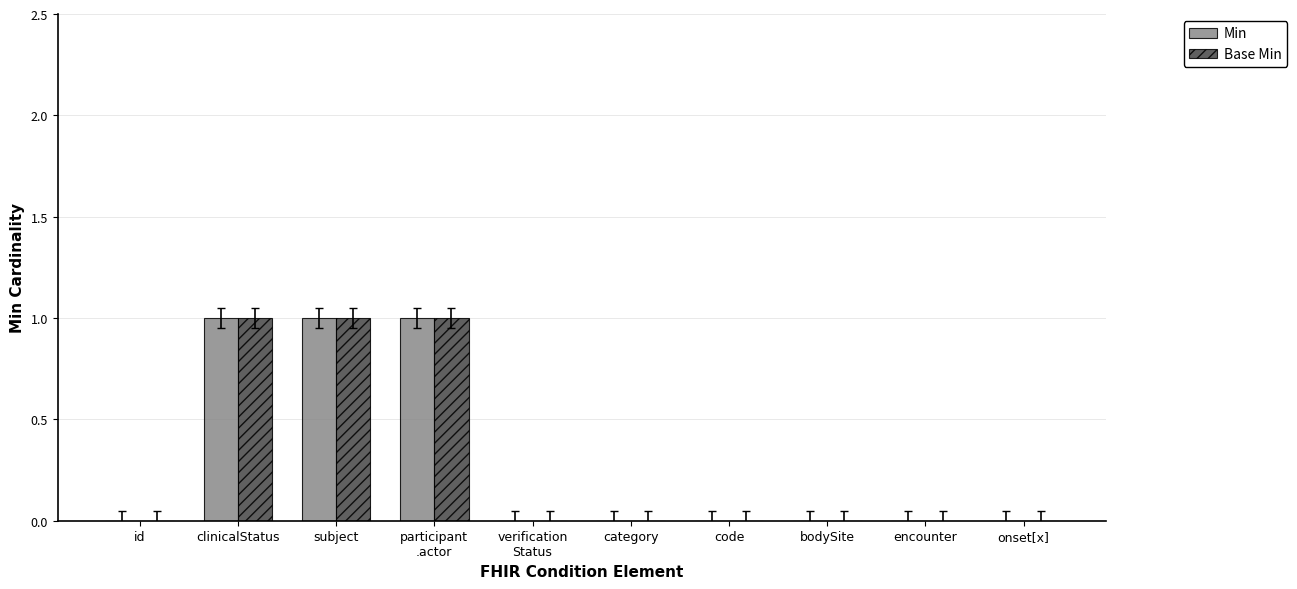

True or false: Min has a value of 0 at encounter.

True